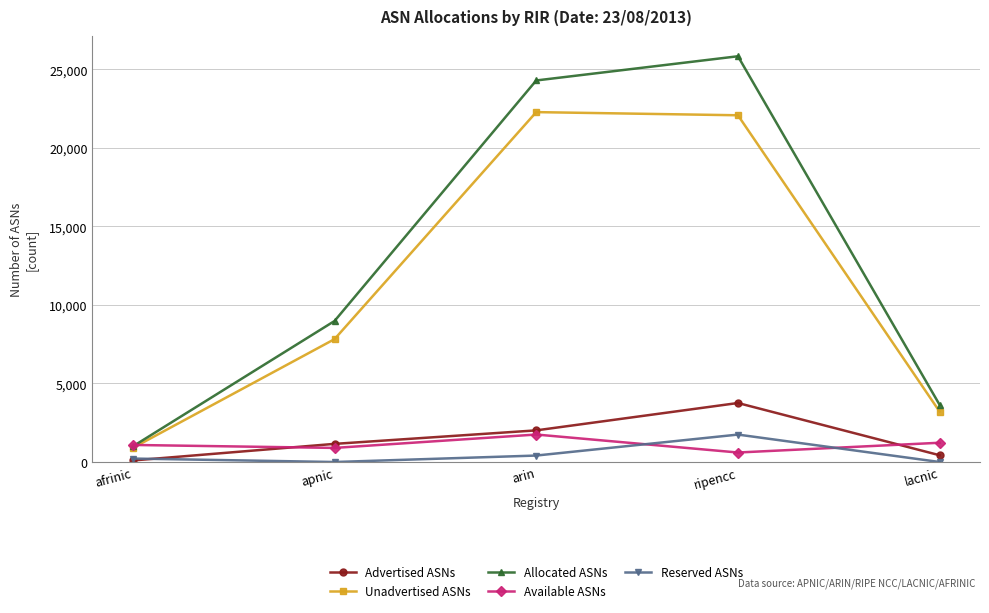

True or false: Allocated ASNs and Advertised ASNs cross at least once.

False